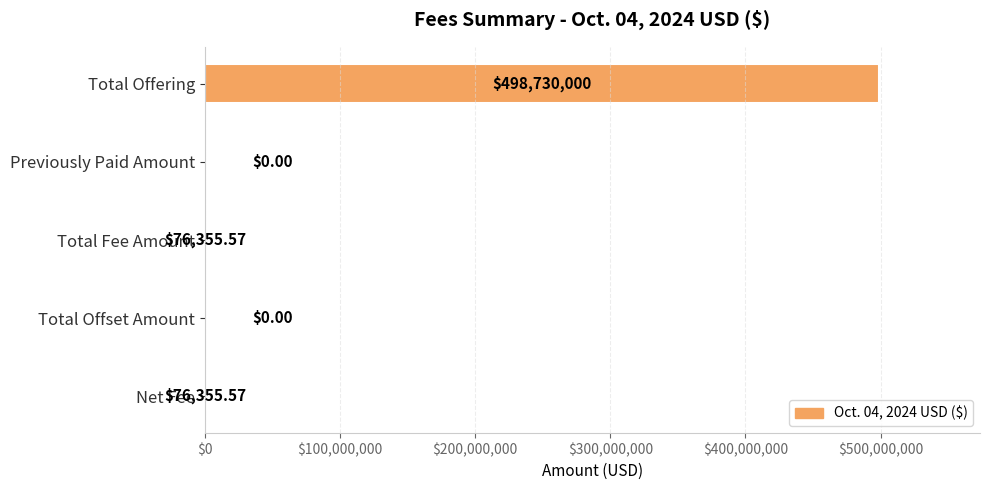

What is the sum of all values?

498882711.1